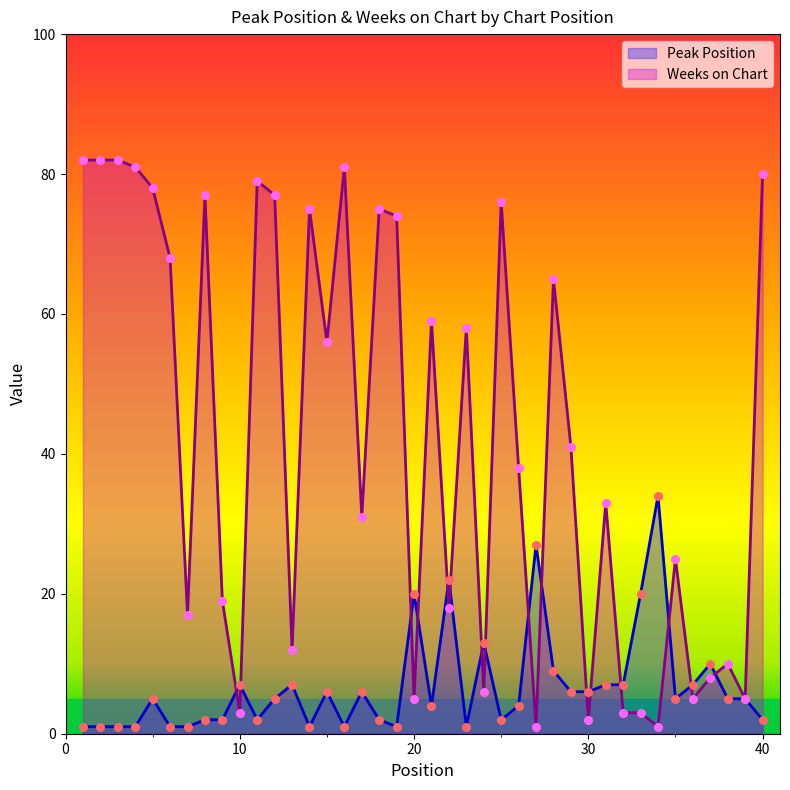

Which series has the largest Y range (max minus min)?

Weeks on Chart